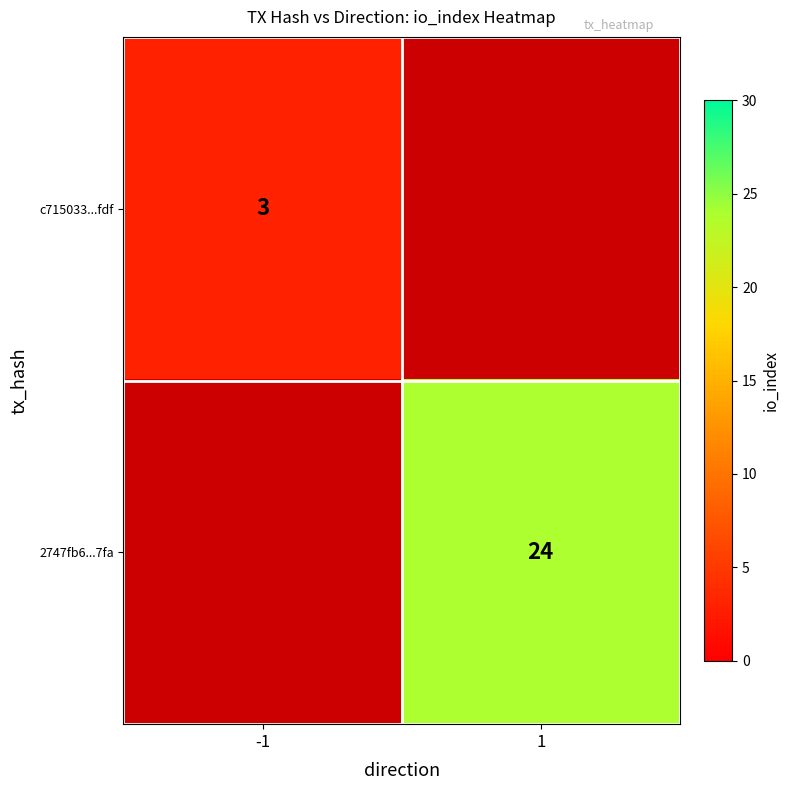

What is the minimum value shown in the chart?

3.0